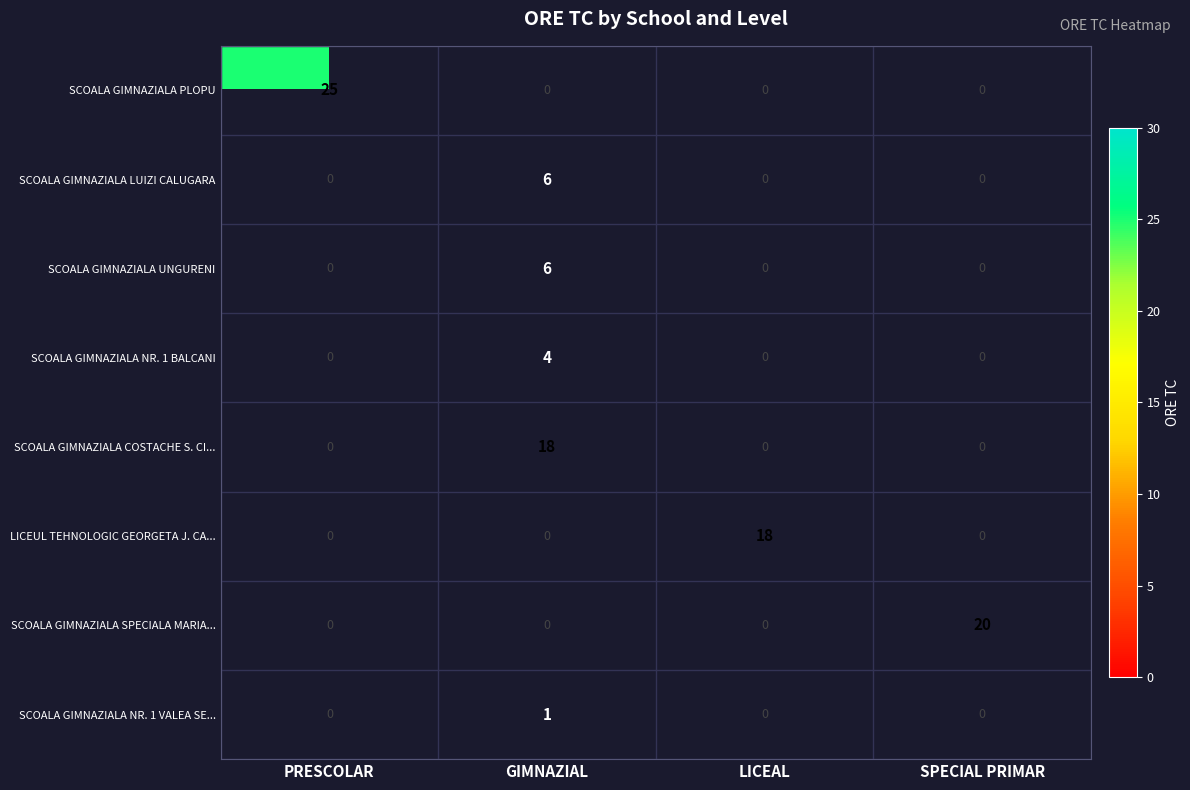

At which category does the chart reach its minimum across all series?

GIMNAZIAL